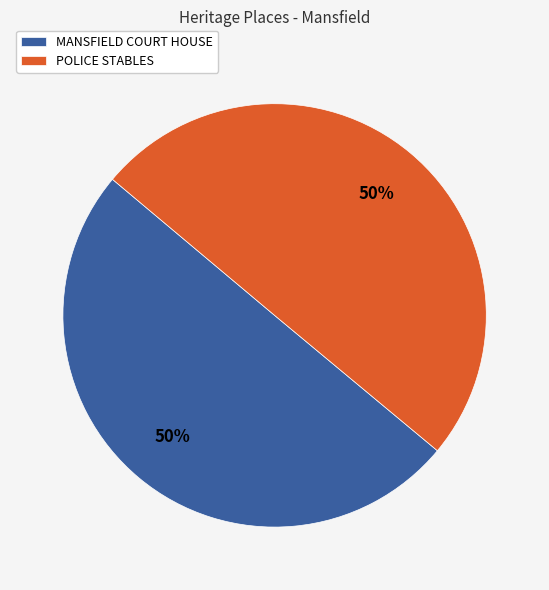

Do POLICE STABLES and MANSFIELD COURT HOUSE together represent more than half of the pie?

Yes